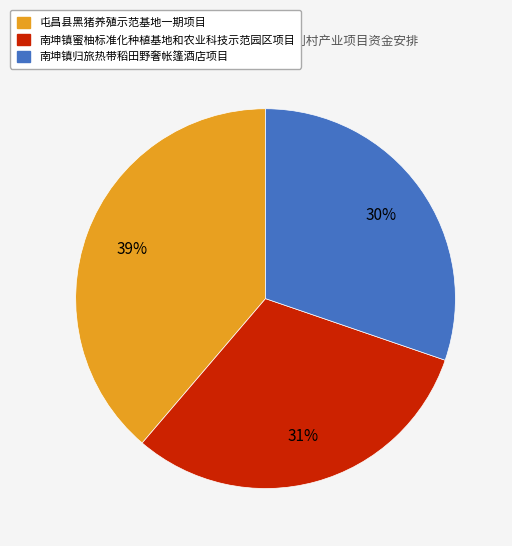

To the nearest percent, what percentage of the pie is 南坤镇蜜柚标准化种植基地和农业科技示范园区项目?

31%